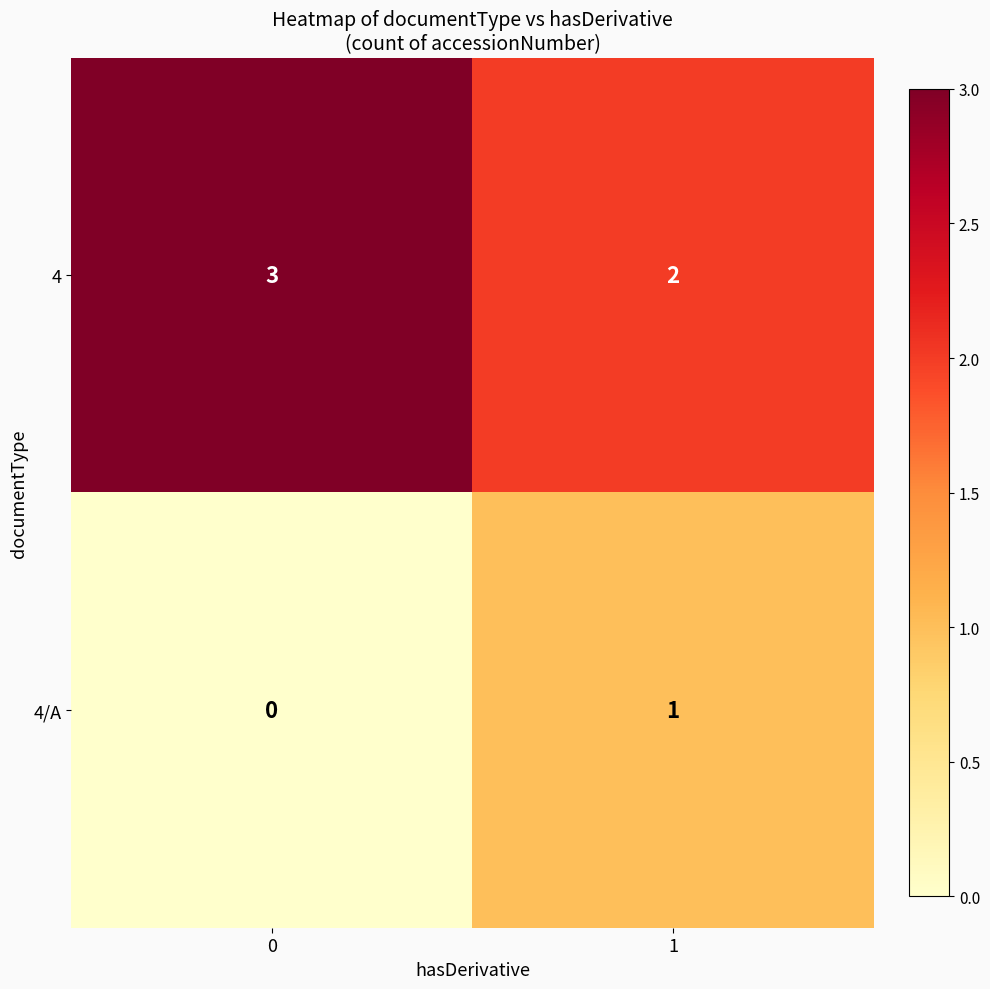

Count the number of data series in this chart.

2